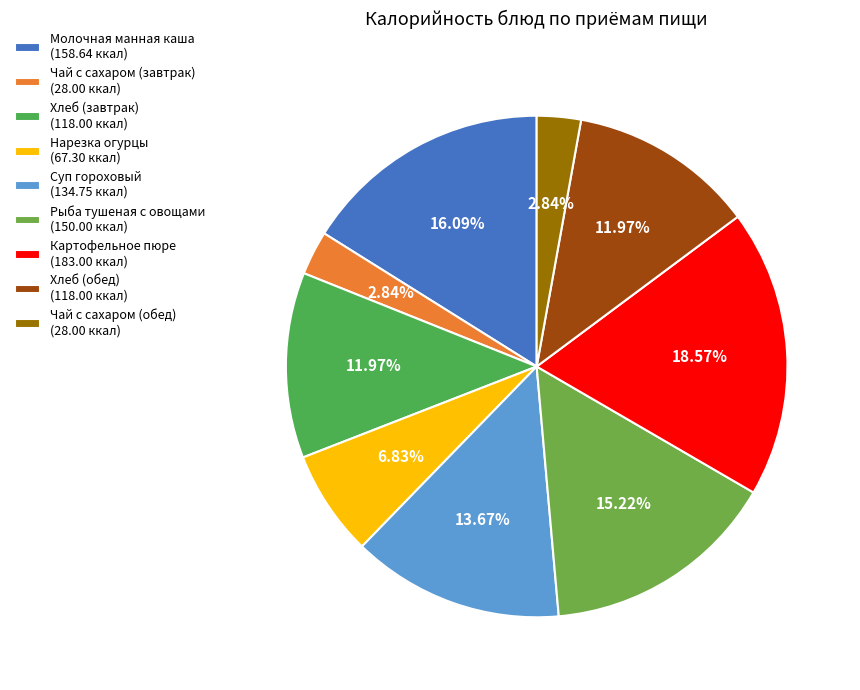

Do Чай с сахаром (обед) and Суп гороховый together represent more than half of the pie?

No